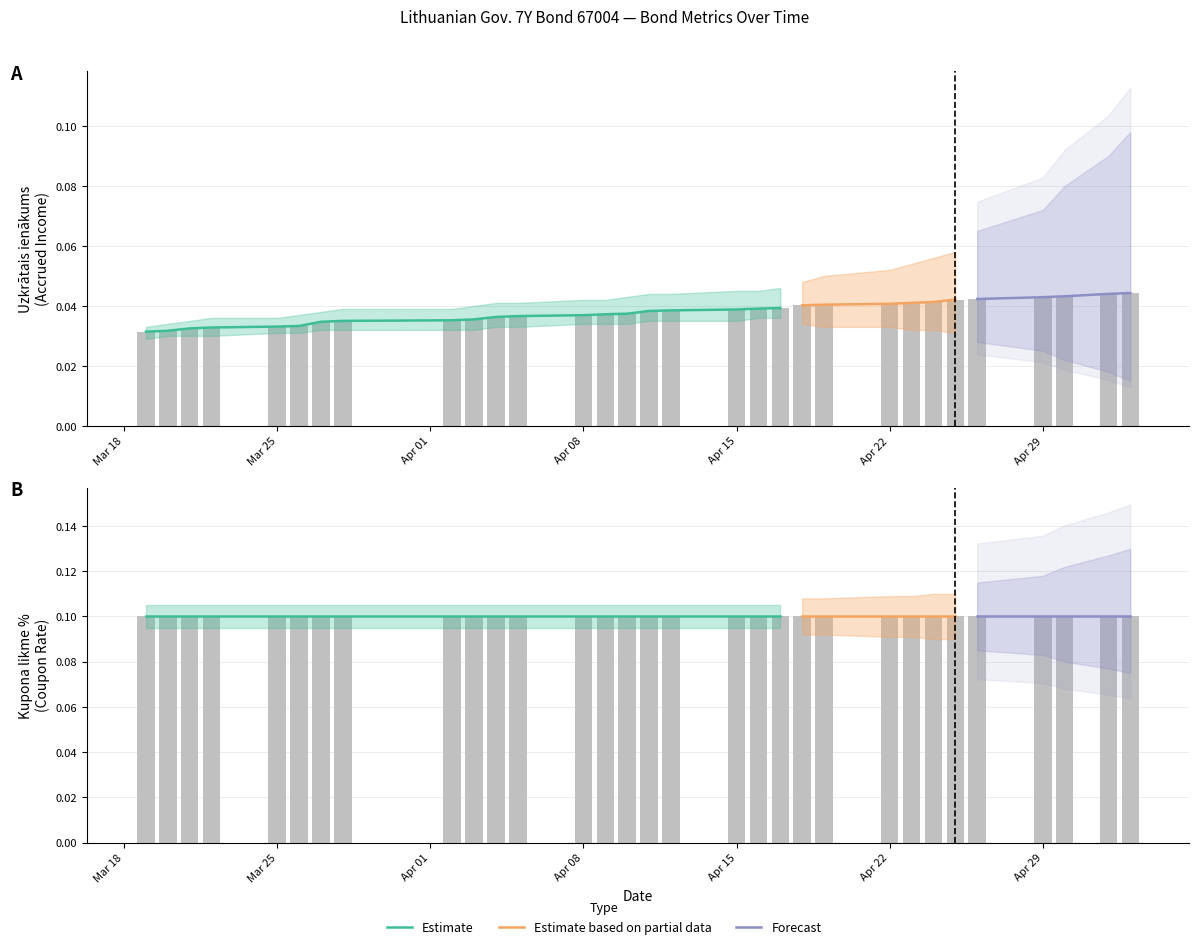

Are the bars grouped side by side (vs. stacked)?

No